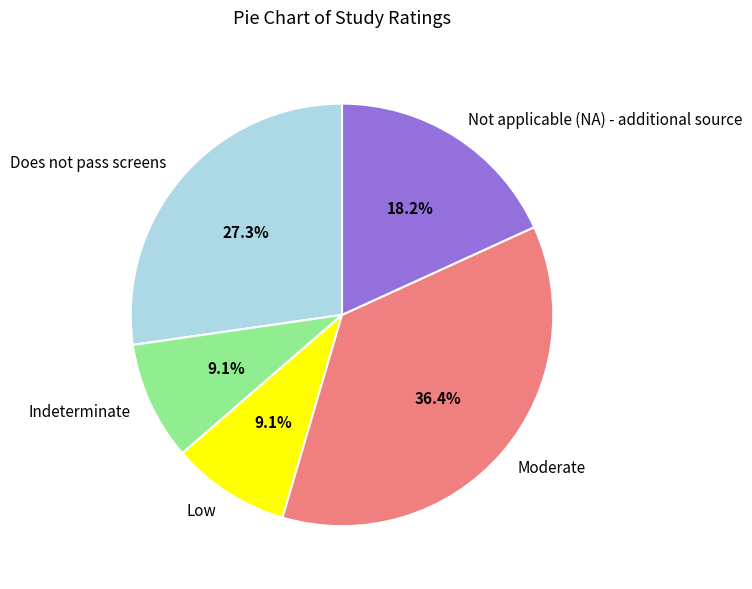

How many segments does this pie chart have?

5